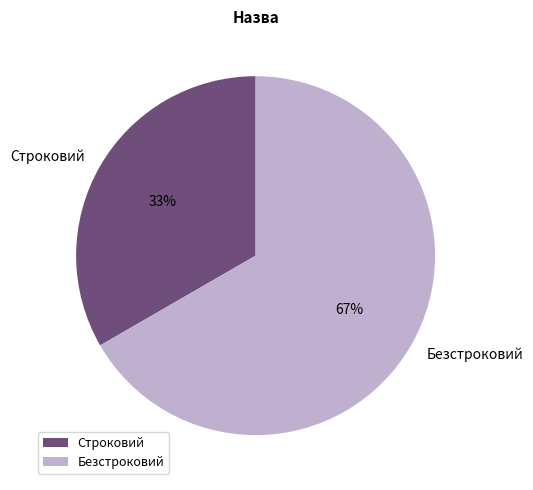

How many segments does this pie chart have?

2